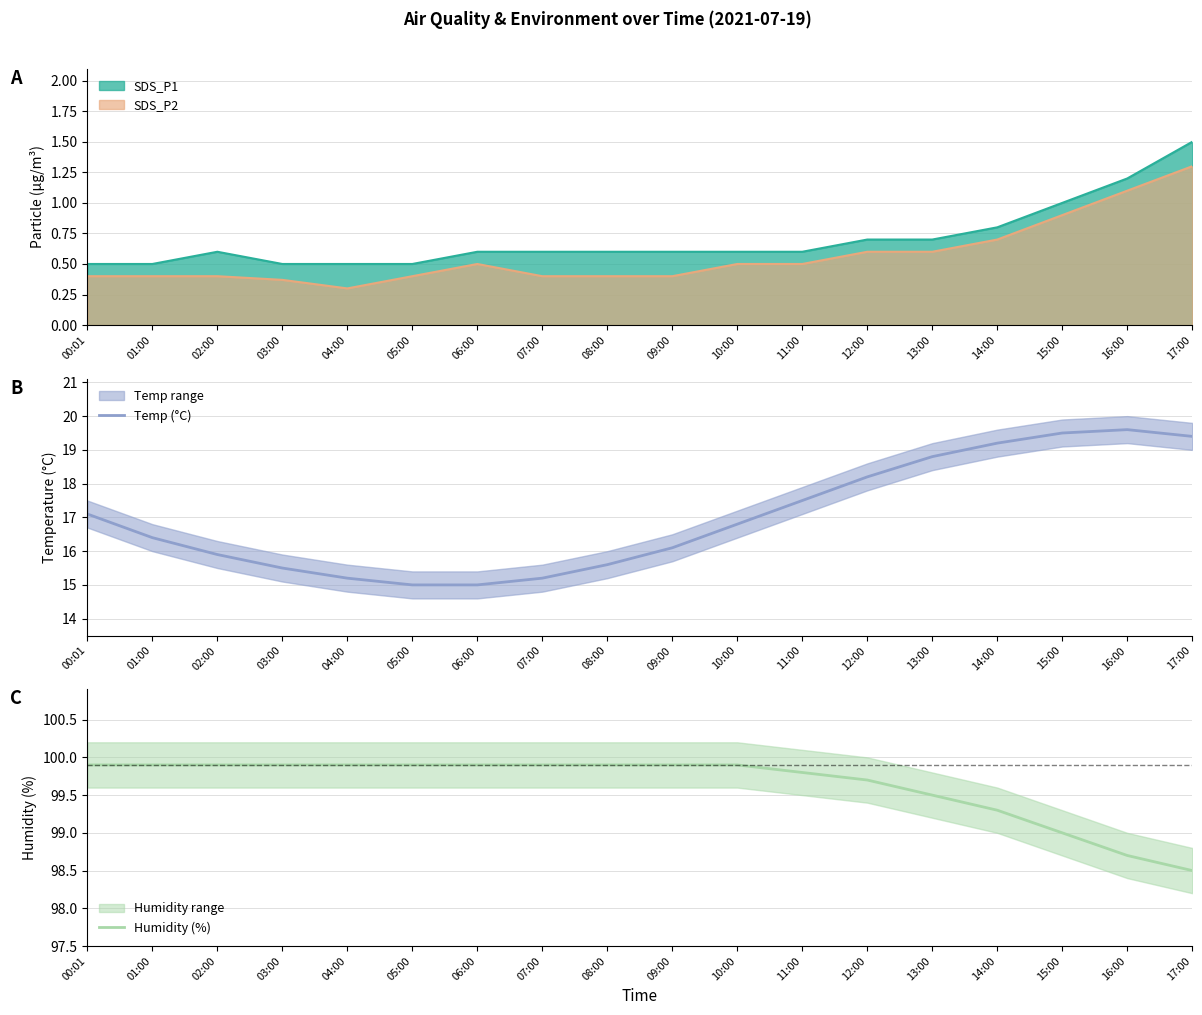

Where does the Temp (°C) series first go above 16?

00:01